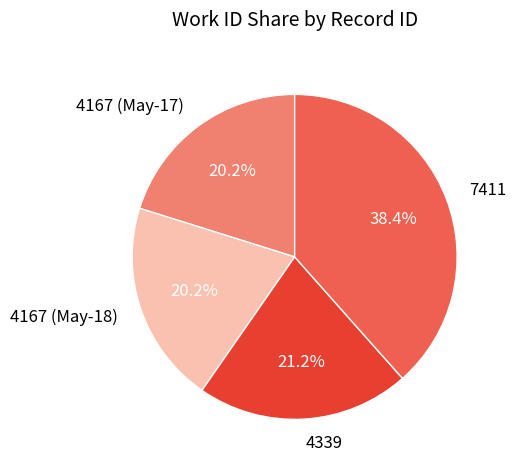

What is the ratio of the value at 4339 to the value at 7411?

0.6